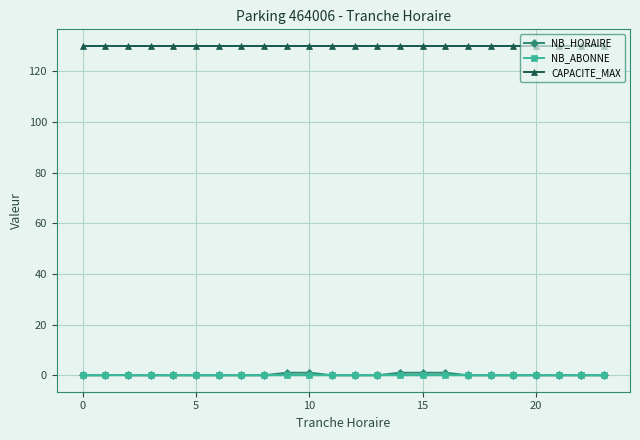

True or false: NB_HORAIRE and NB_ABONNE cross at least once.

False